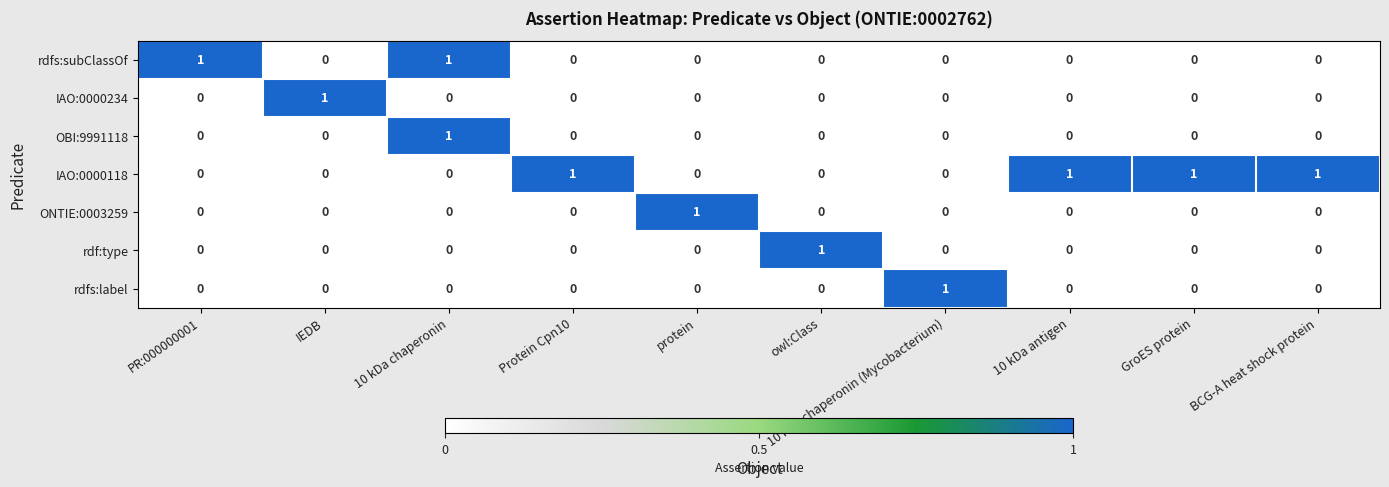

Is it true that IAO:0000118 equals 0 at IEDB?

True